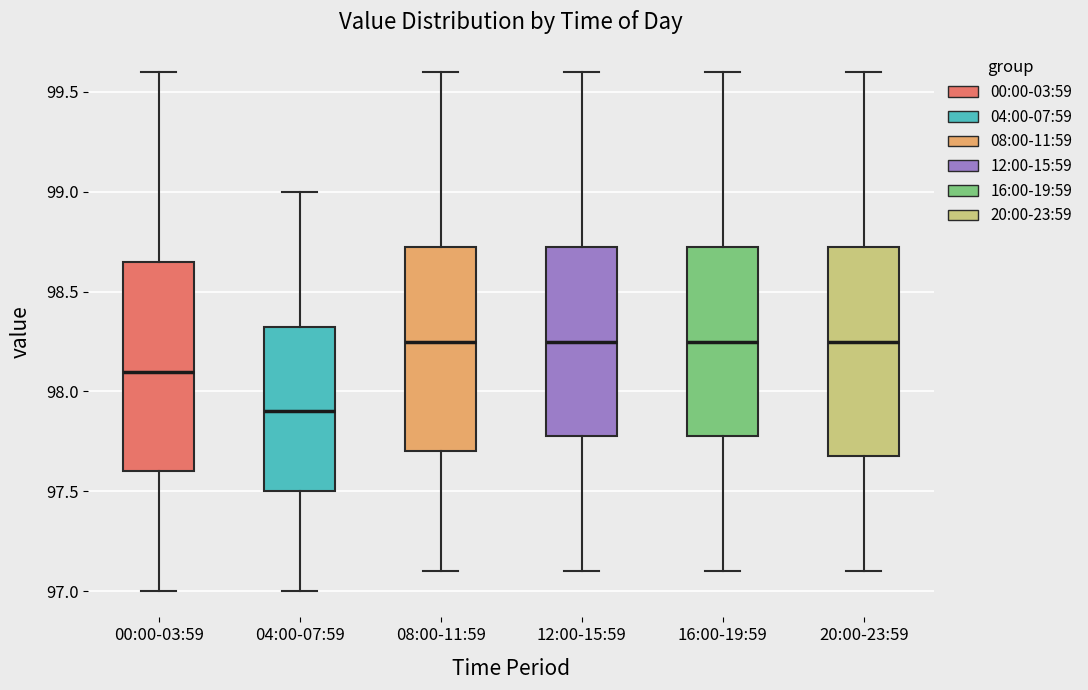

Reading left to right, transcribe this box plot: for each box, give where its median line is, the range the box spans, and where its two whiskers end, as read against the y-axis. The values are not printed on the chart, so give them approximately, as read against the axis.

00:00-03:59: median 98.10, box 97.60 to 98.65, whiskers 97.00 to 99.60
04:00-07:59: median 97.90, box 97.50 to 98.35, whiskers 97.00 to 99.00
08:00-11:59: median 98.25, box 97.70 to 98.75, whiskers 97.10 to 99.60
12:00-15:59: median 98.25, box 97.80 to 98.75, whiskers 97.10 to 99.60
16:00-19:59: median 98.25, box 97.80 to 98.75, whiskers 97.10 to 99.60
20:00-23:59: median 98.25, box 97.70 to 98.75, whiskers 97.10 to 99.60